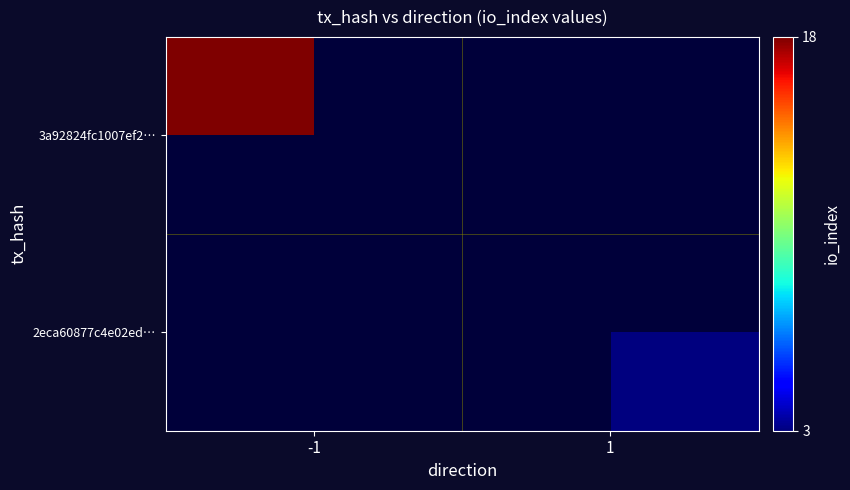

The value of 3a92824fc1007ef2… at -1 is 25.4. True or false?

False